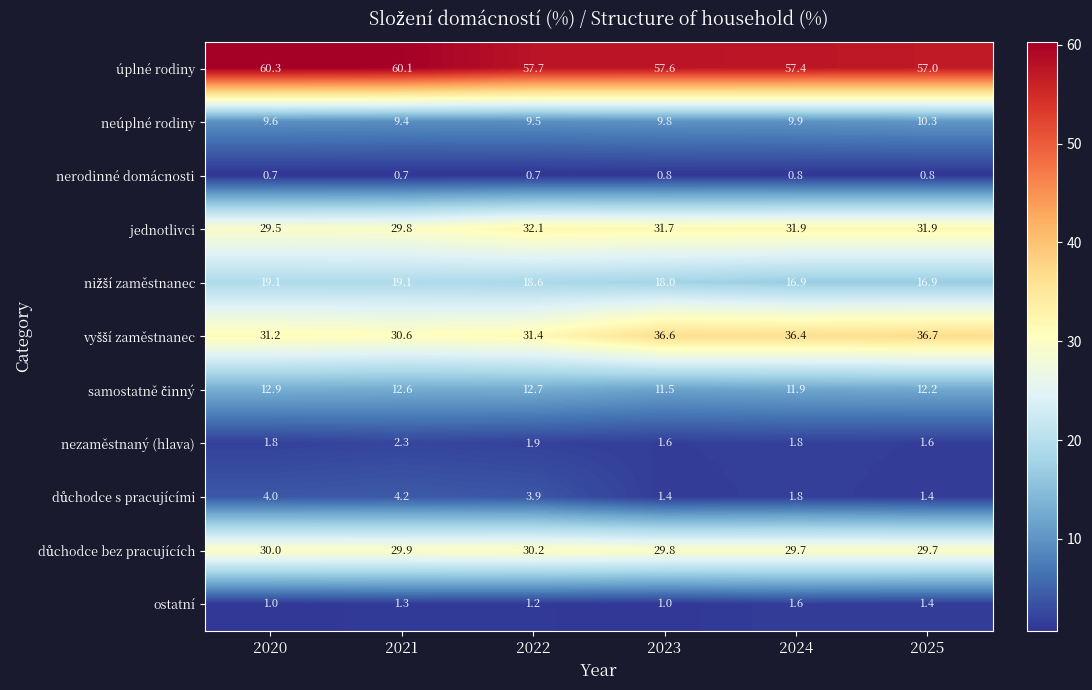

List the labels in order of neúplné rodiny value, largest first.

2025, 2024, 2023, 2020, 2022, 2021